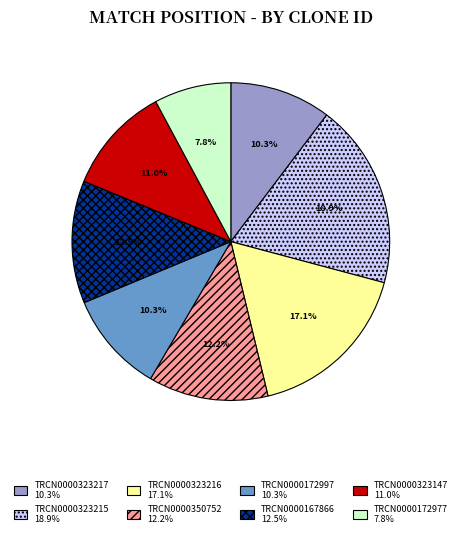

To the nearest percent, what is the combined percentage of TRCN0000323147 and TRCN0000323217?

21%